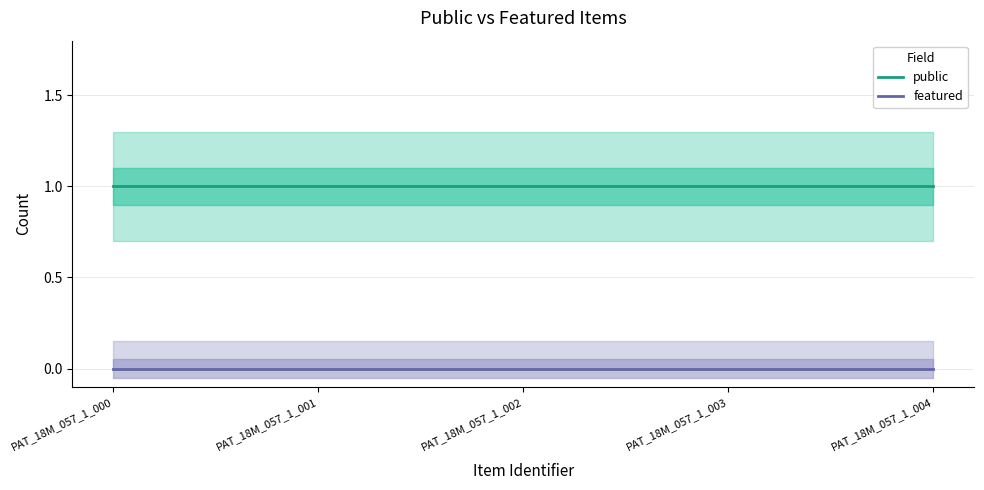

Is the value of public at PAT_18M_057_1_004 greater than the value of featured at PAT_18M_057_1_001?

Yes